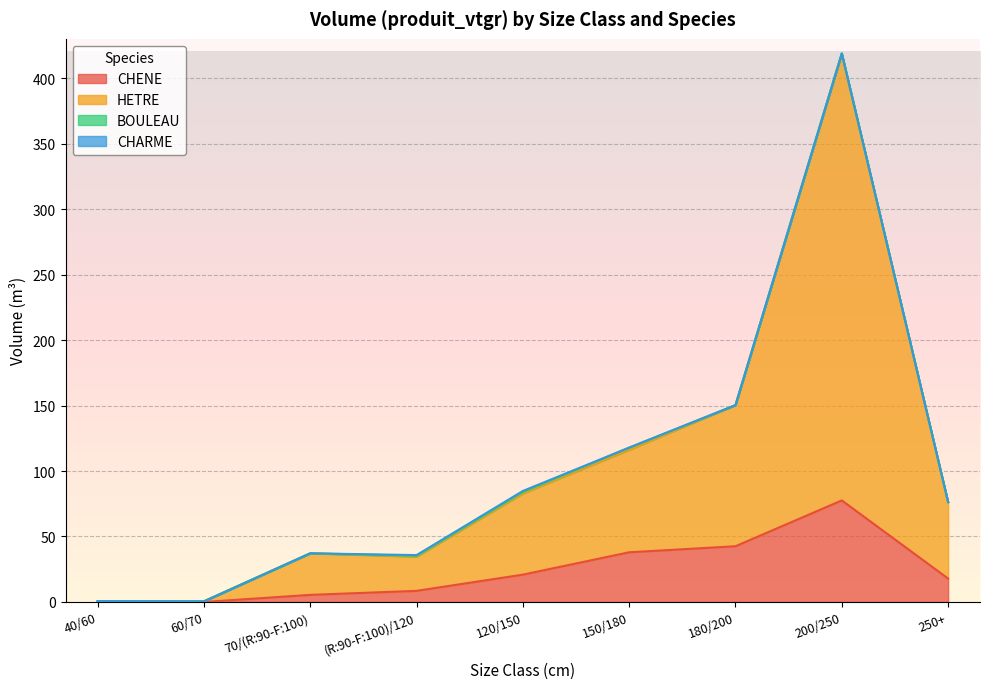

At which category is the sum across all series the highest?

200/250